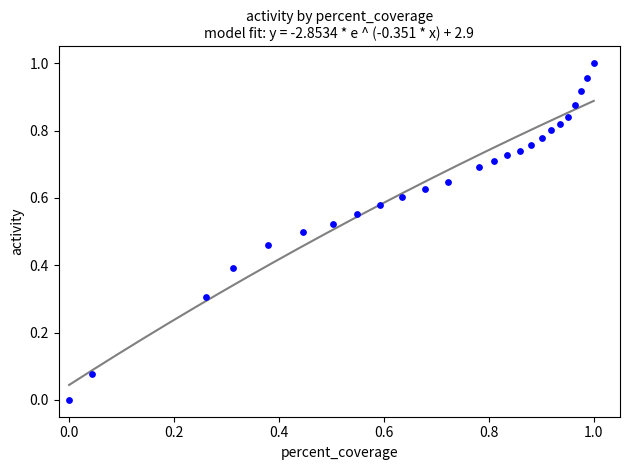

Count the number of points in this scatter plot.

25